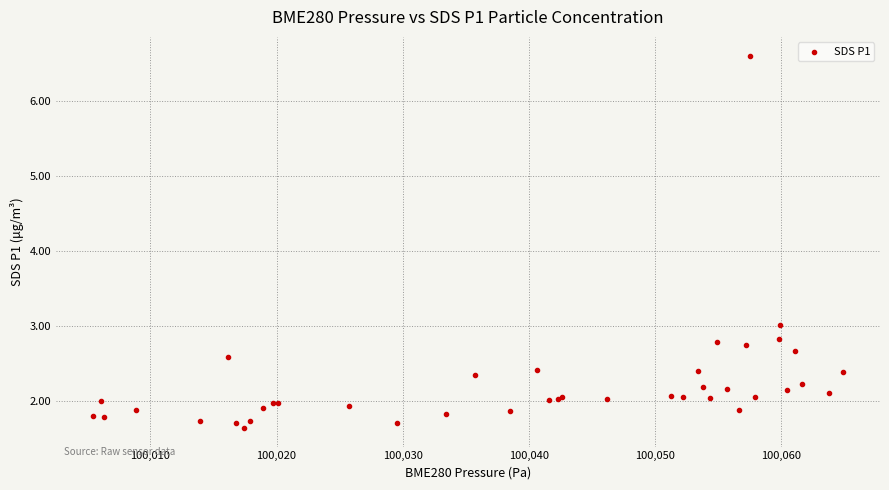

What Y value in the scatter plot is closest to 4?

3.0